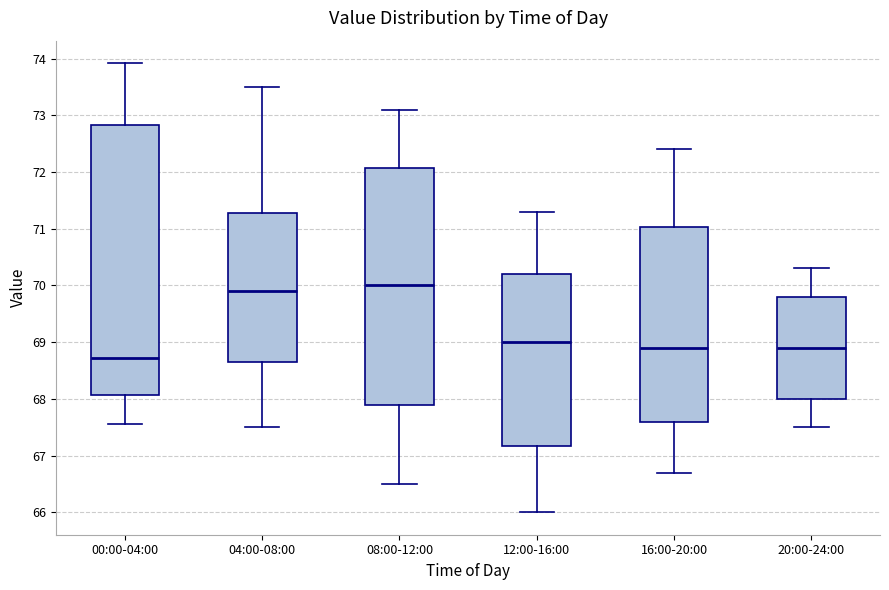

Reading left to right, read every box against the y-axis: the position of its median line, the range the box covers, and the ends of its whiskers. The values are not printed on the chart, so give them approximately, as read against the axis.

00:00-04:00: median 68.7, box 68.1 to 72.8, whiskers 67.6 to 73.9
04:00-08:00: median 69.9, box 68.7 to 71.3, whiskers 67.5 to 73.5
08:00-12:00: median 70.0, box 67.9 to 72.1, whiskers 66.5 to 73.1
12:00-16:00: median 69.0, box 67.2 to 70.2, whiskers 66.0 to 71.3
16:00-20:00: median 68.9, box 67.6 to 71.0, whiskers 66.7 to 72.4
20:00-24:00: median 68.9, box 68.0 to 69.8, whiskers 67.5 to 70.3